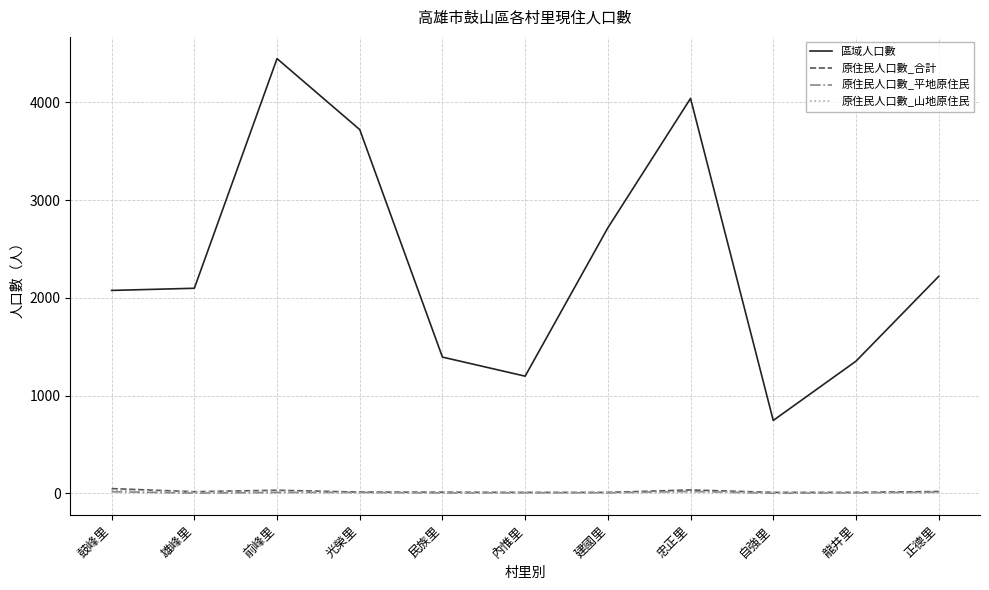

Is it true that 區域人口數 equals 3025 at 雄峰里?

False